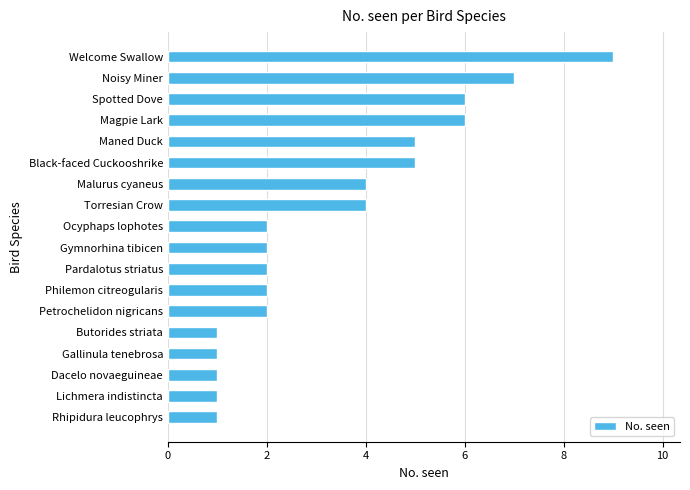

What is the sum of all values?

61